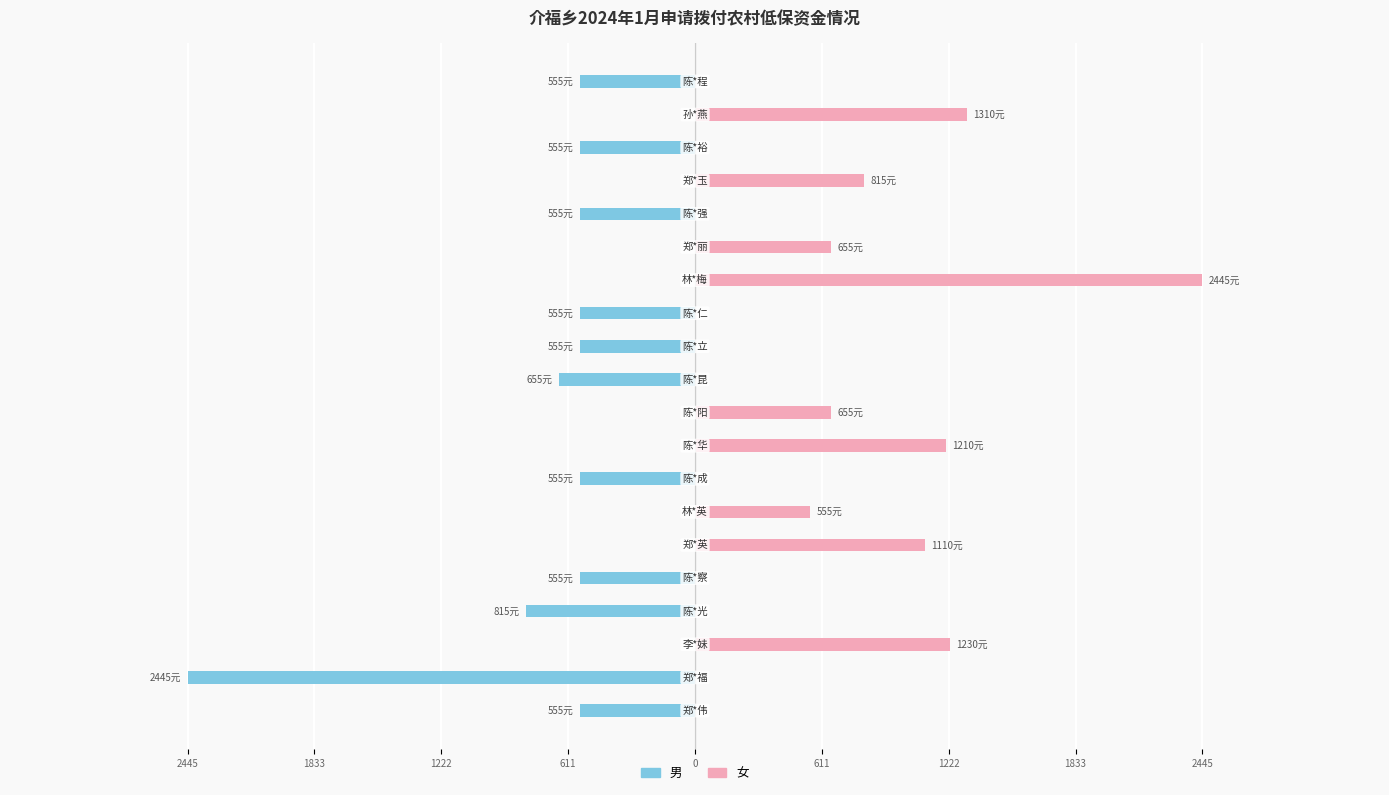

The 女 series shows 0 at 19. True or false?

True